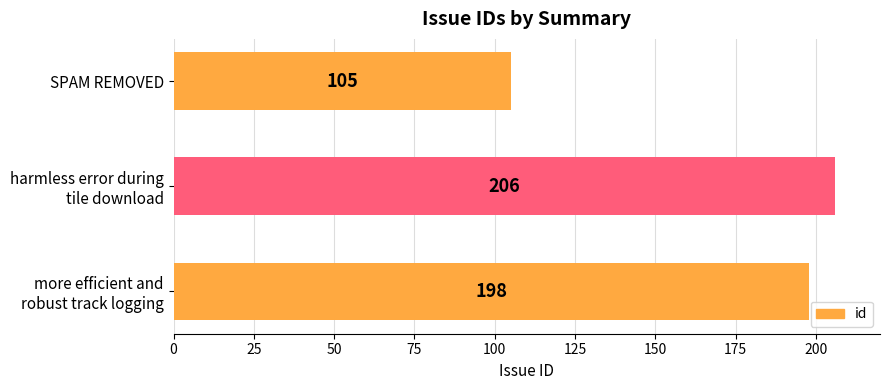

Is it true that the value at SPAM REMOVED is 50?

False